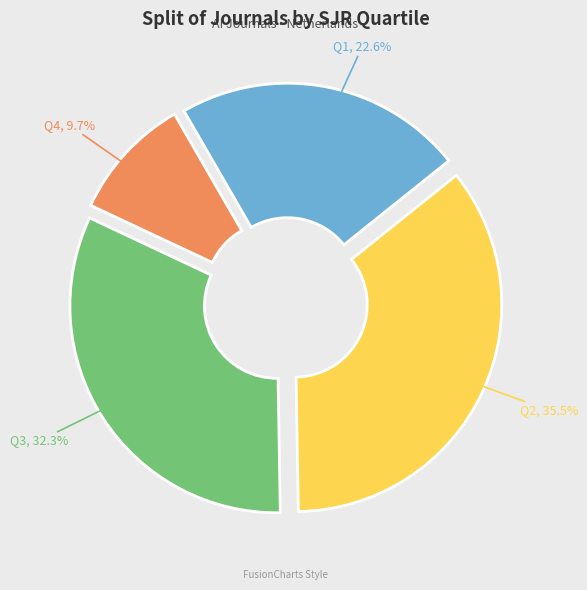

To the nearest percent, what is the difference between the largest and smallest slice percentages?

26%